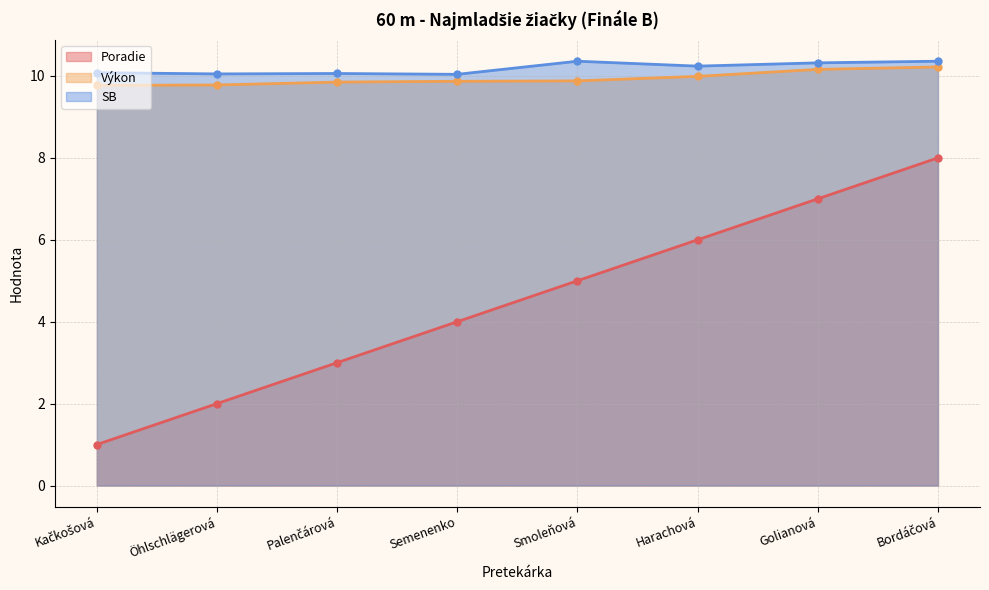

Which has a higher value, Harachová or Öhlschlägerová?

Harachová